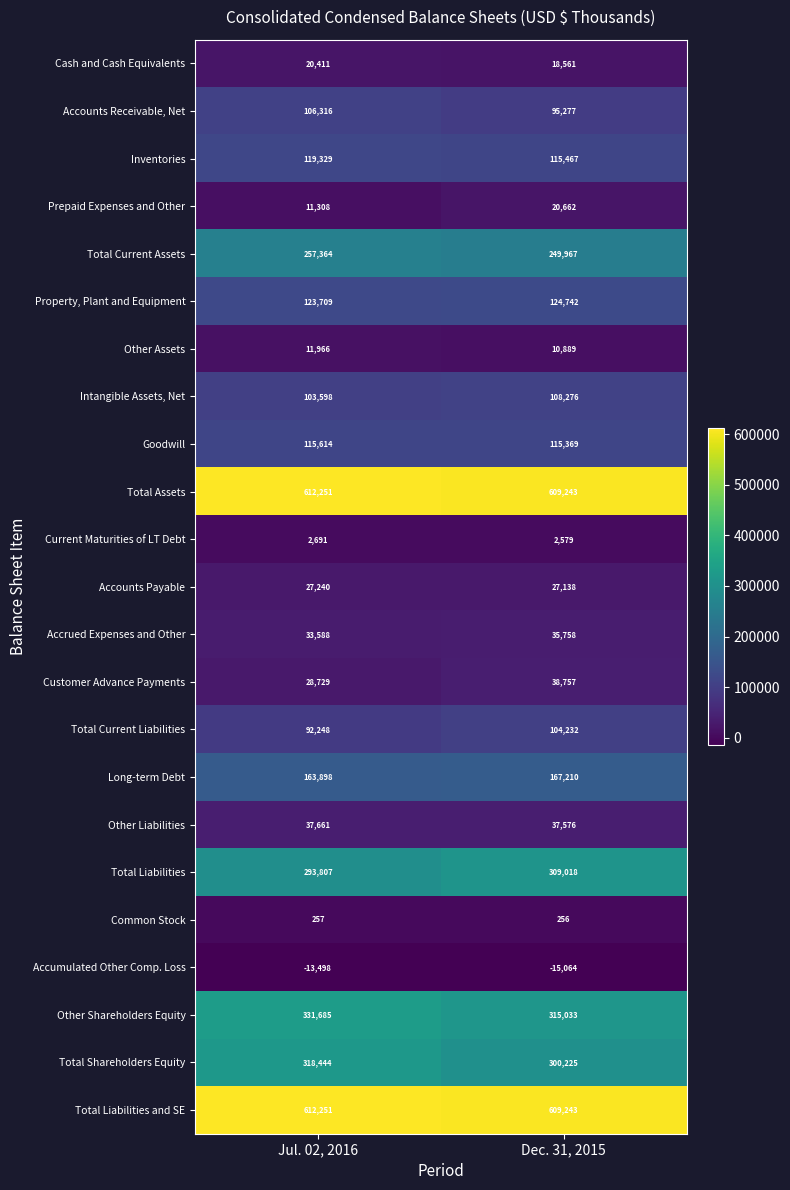

At which category is the sum across all series the highest?

Jul. 02, 2016